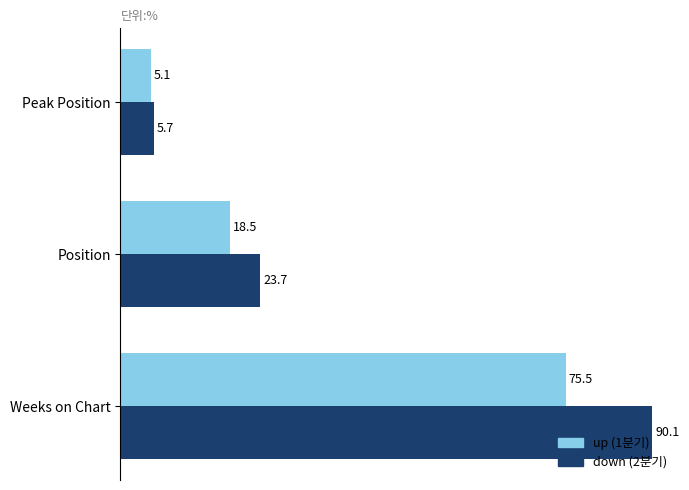

What is the spread (max minus min) of values at Position?

5.2